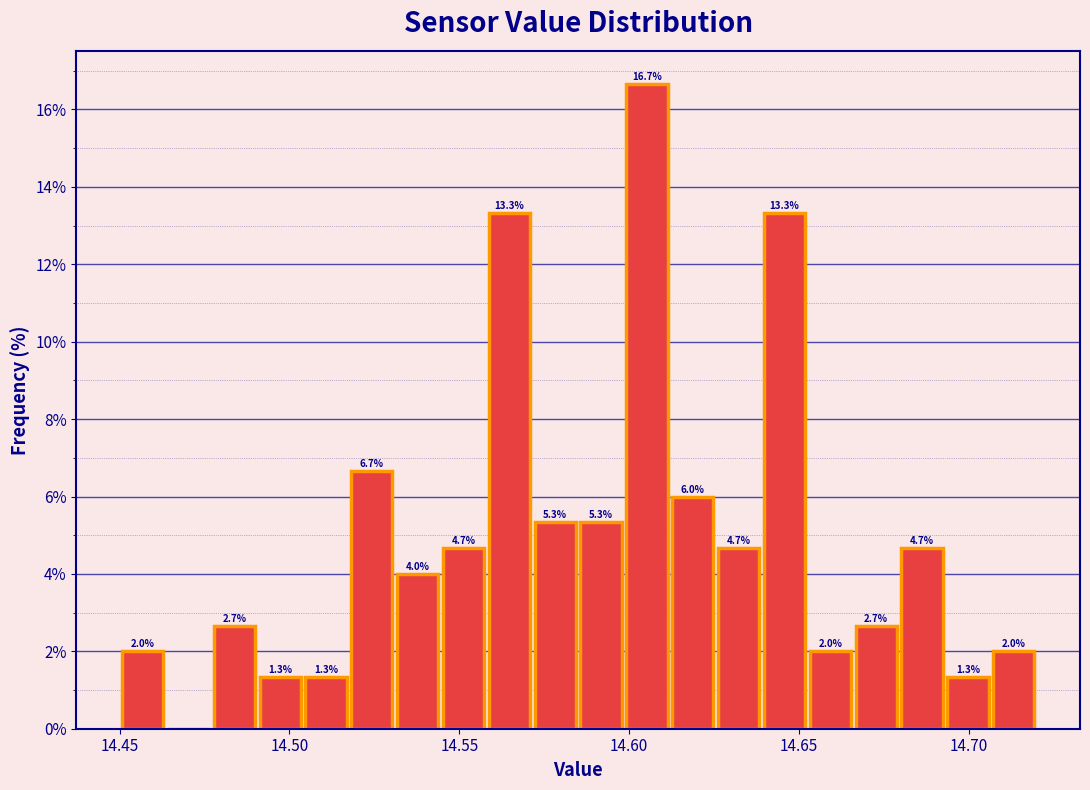

Read against the x-axis, roughly where is the centre of the tallest bar?

14.605